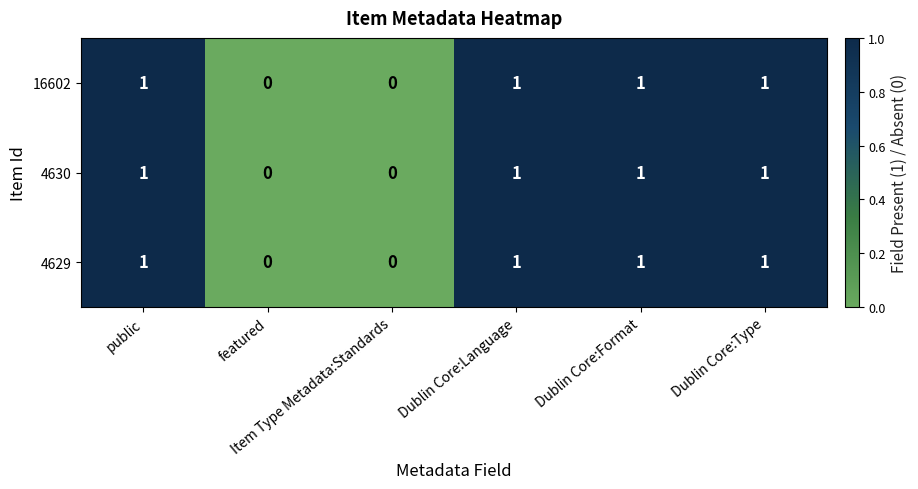

What is the sum of all 4630 values?

4